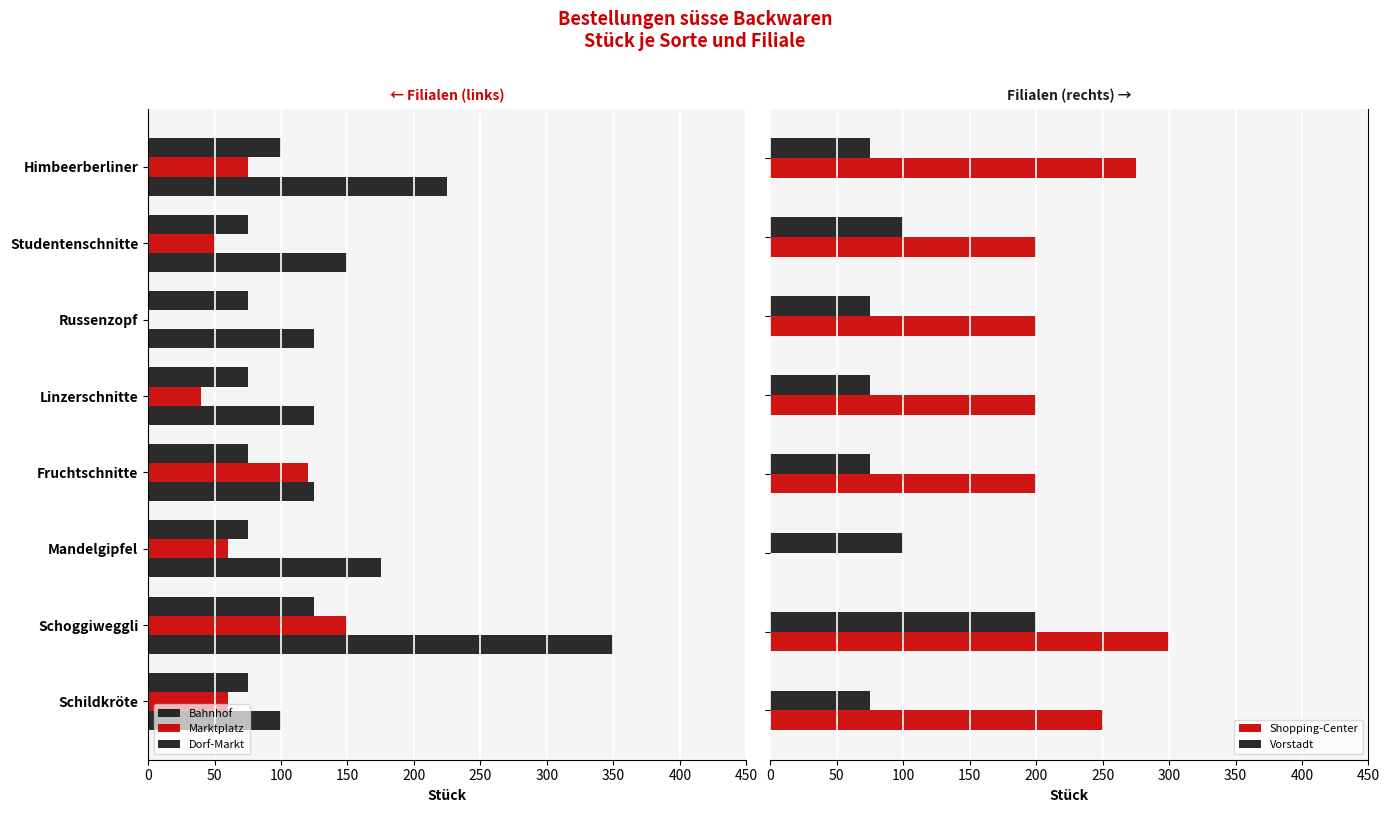

What is the sum of all Vorstadt values?

775